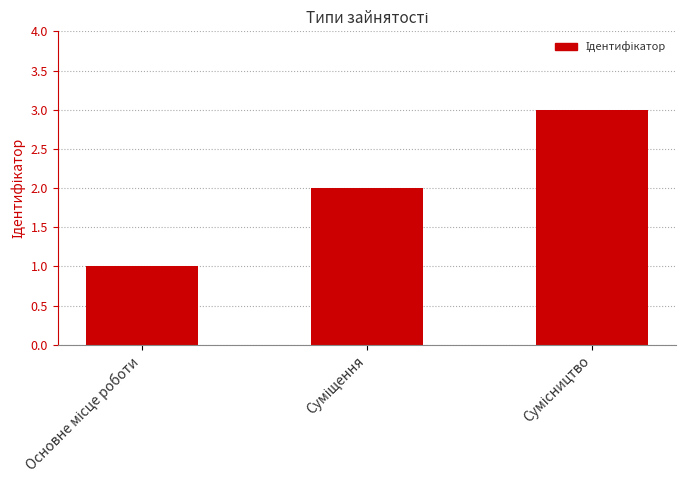

How many bars are there in total?

3